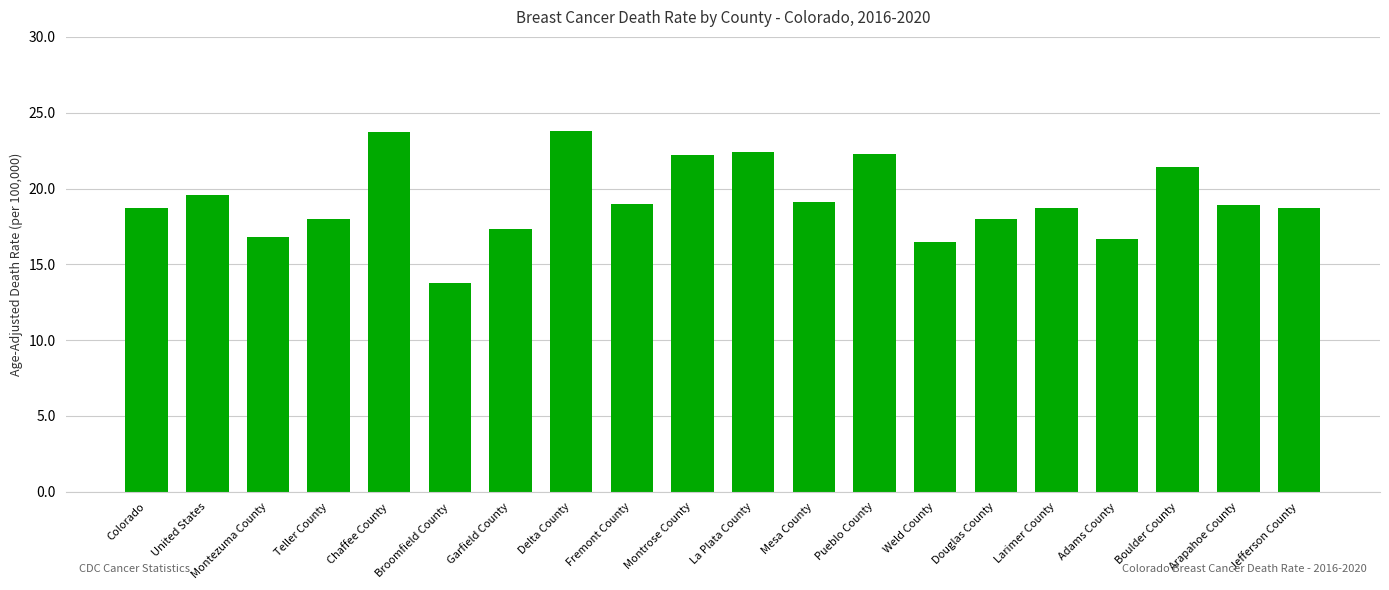

What is the ratio of the value at Pueblo County to the value at Garfield County?

1.3